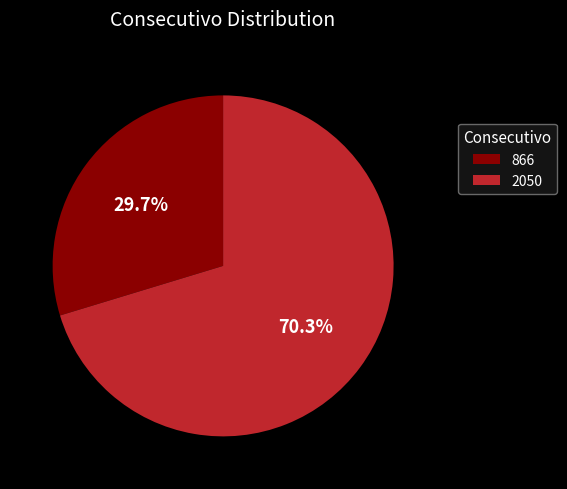

Between 866 and 2050, which is larger?

2050